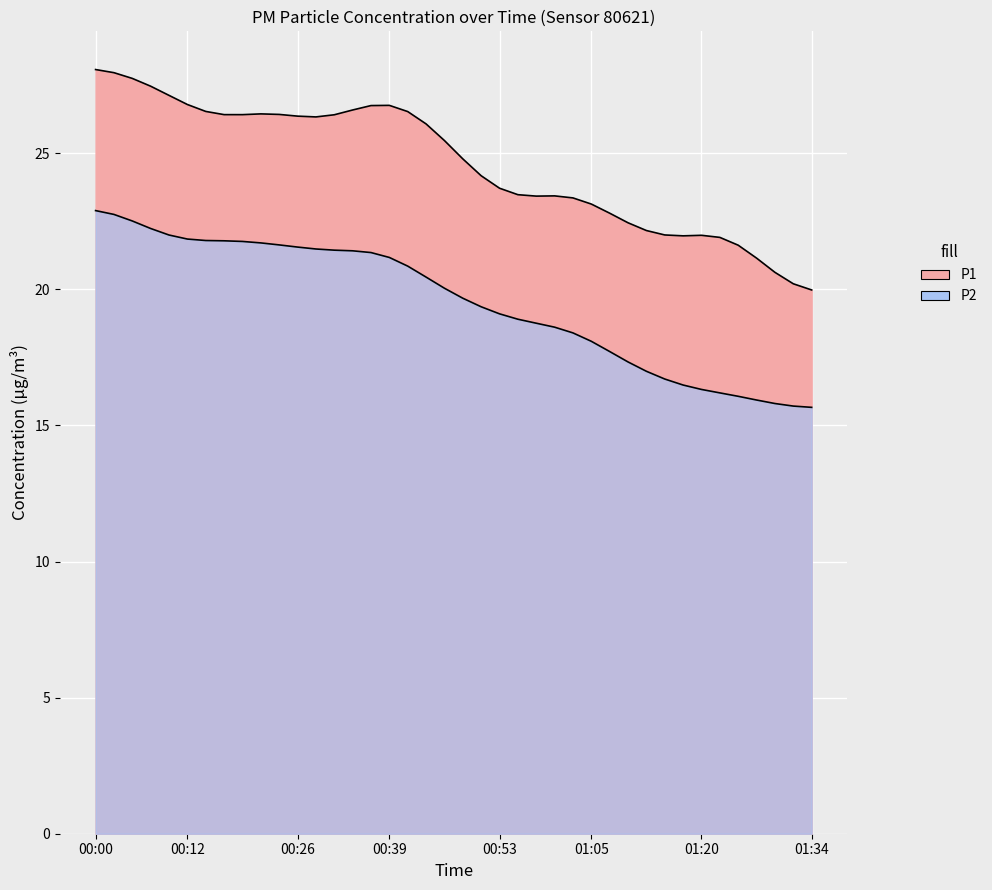

Is it true that P1 equals 26.7 at 00:12?

True